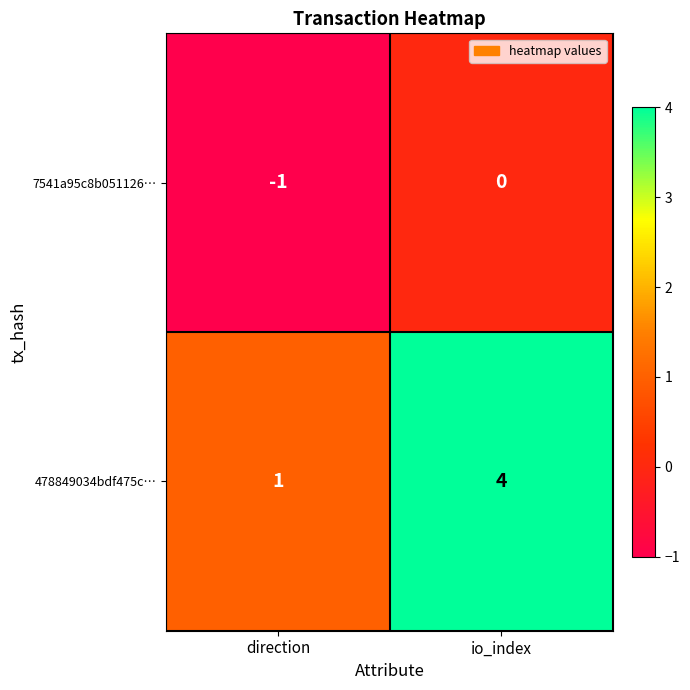

Is it true that 478849034bdf475c… equals 6 at io_index?

False